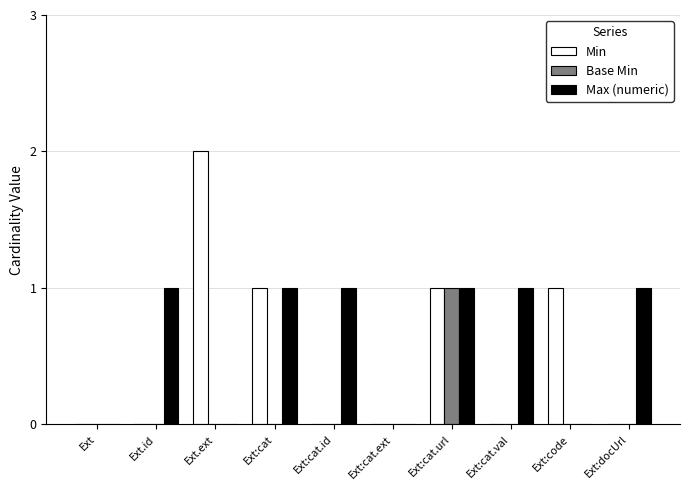

Which category has the highest value across all series?

Ext.ext